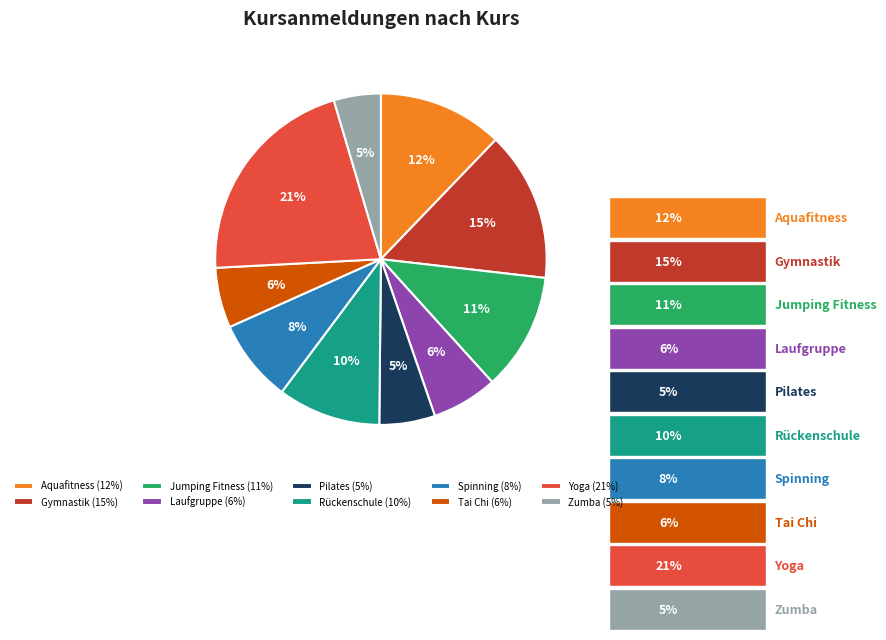

What is the largest slice in the pie chart?

Yoga